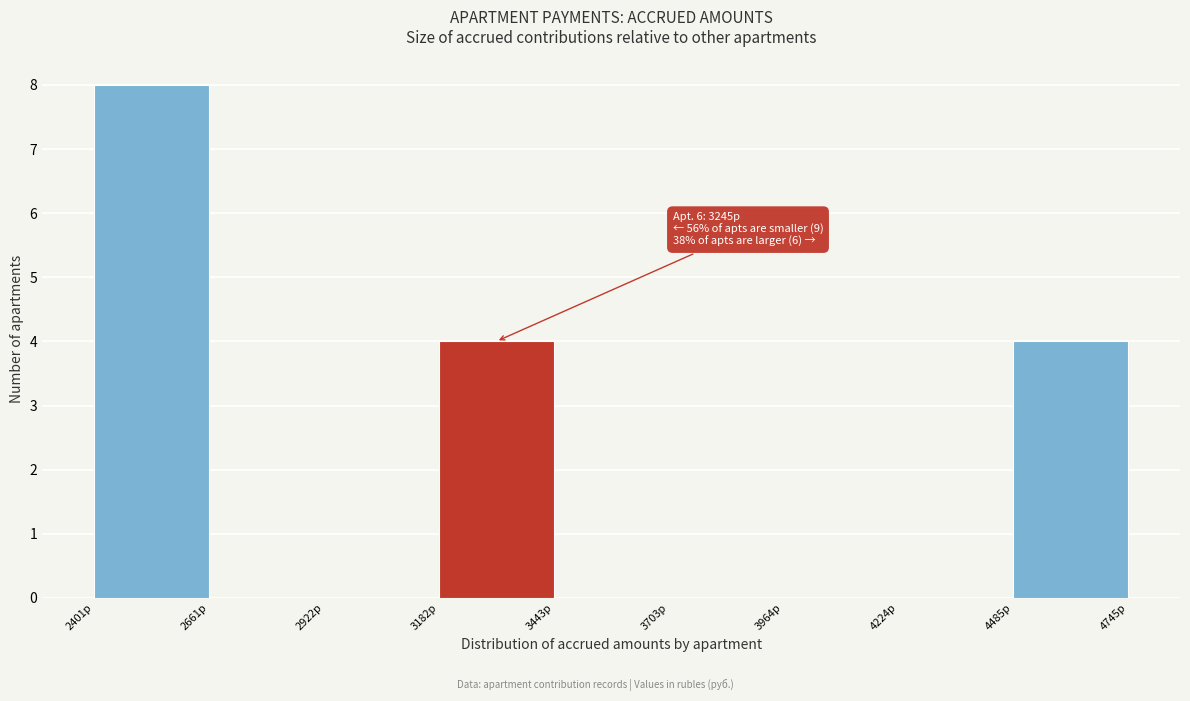

Over which range of the x-axis is the bar tallest?

2400 to 2650